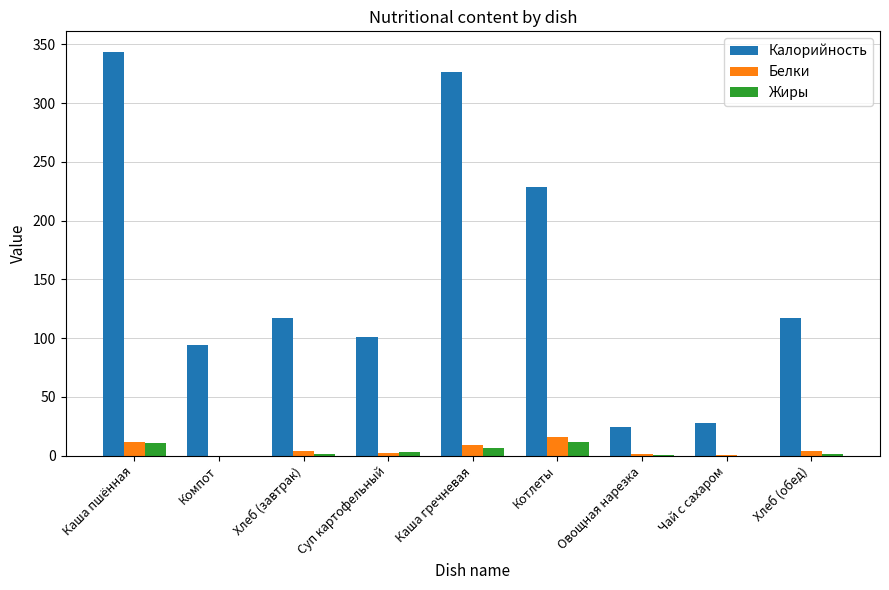

Are the bars grouped side by side (vs. stacked)?

Yes